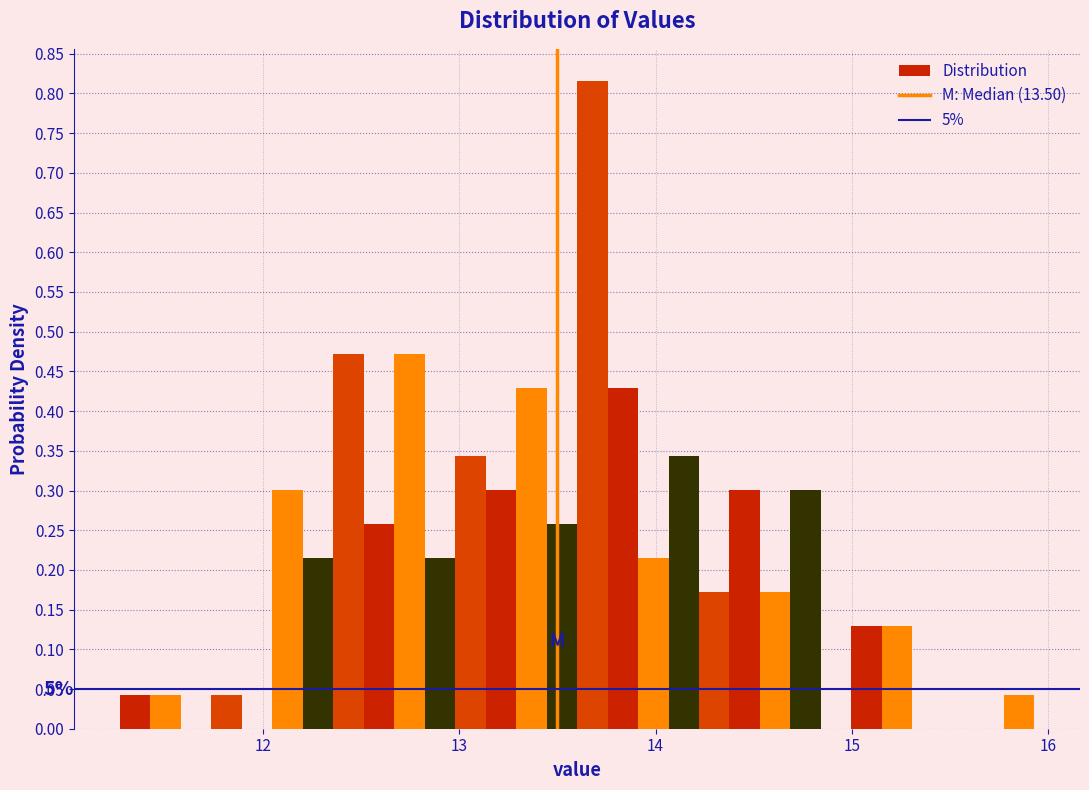

Around what value on the x-axis is the tallest bar? Give the approximate position of its centre, as read against the axis.

13.7